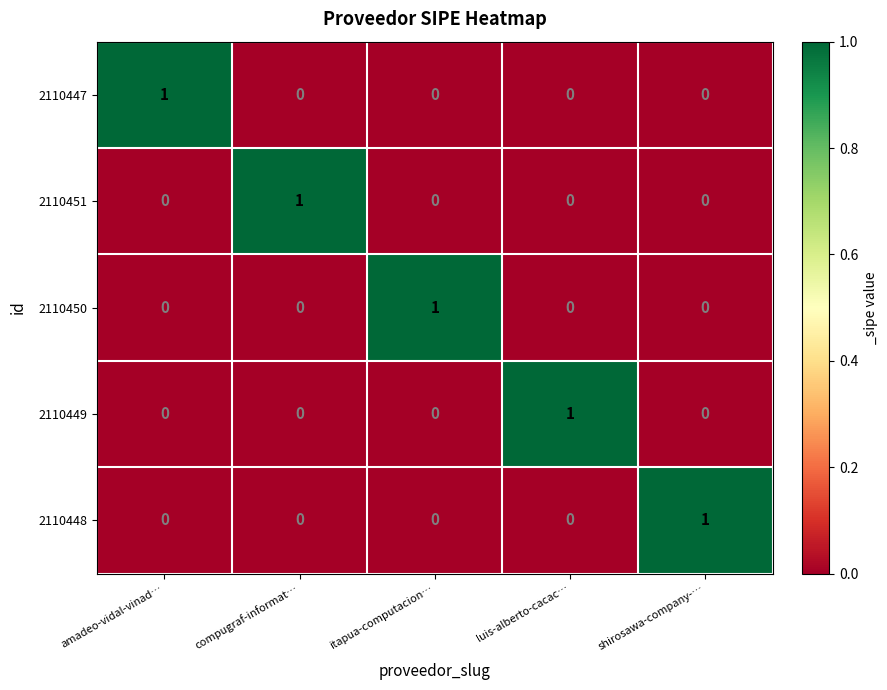

Is it true that 2110448 equals 1 at shirosawa-company-…?

True